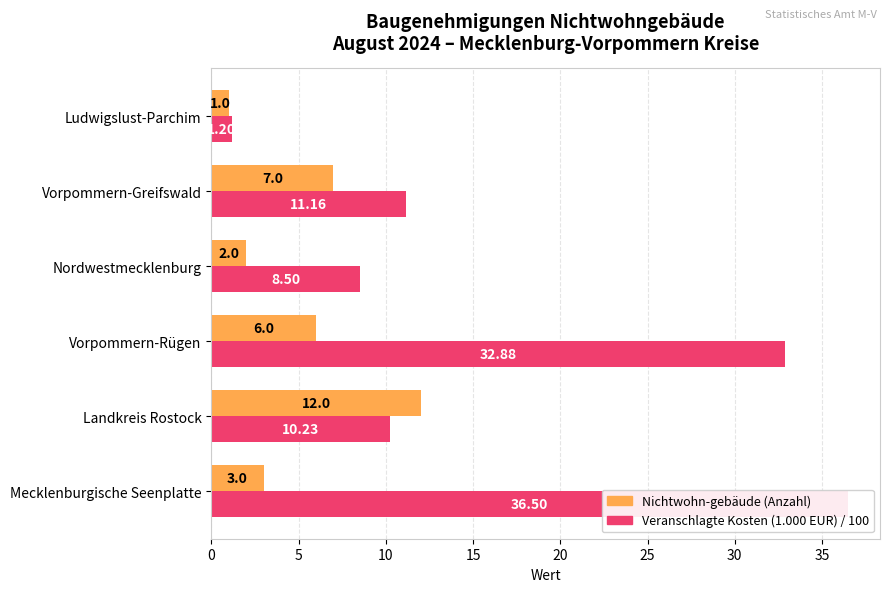

How many bars are there in each group?

2